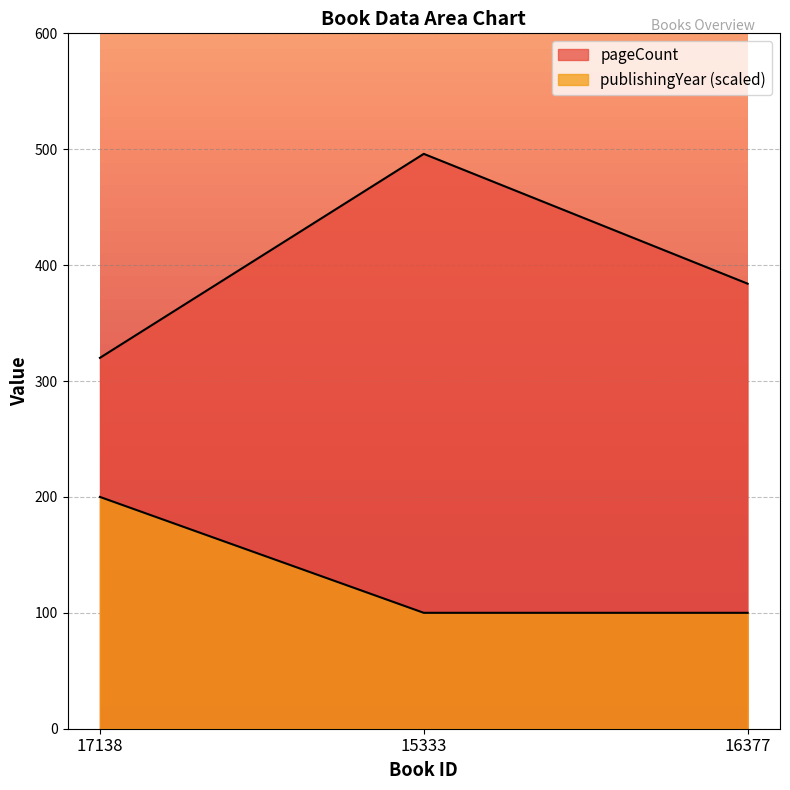

Which has a higher value, 16377 or 17138?

16377